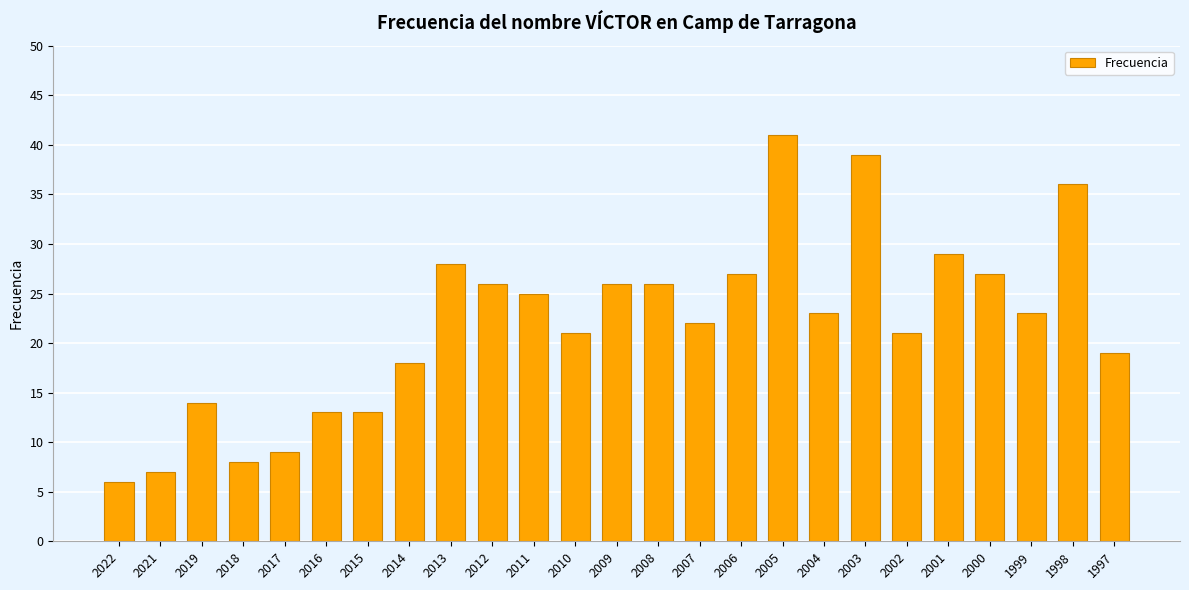

Reading left to right, transcribe all the data shown in this chart.

6	7	14	8	9	13	13	18	28	26	25	21	26	26	22	27	41	23	39	21	29	27	23	36	19